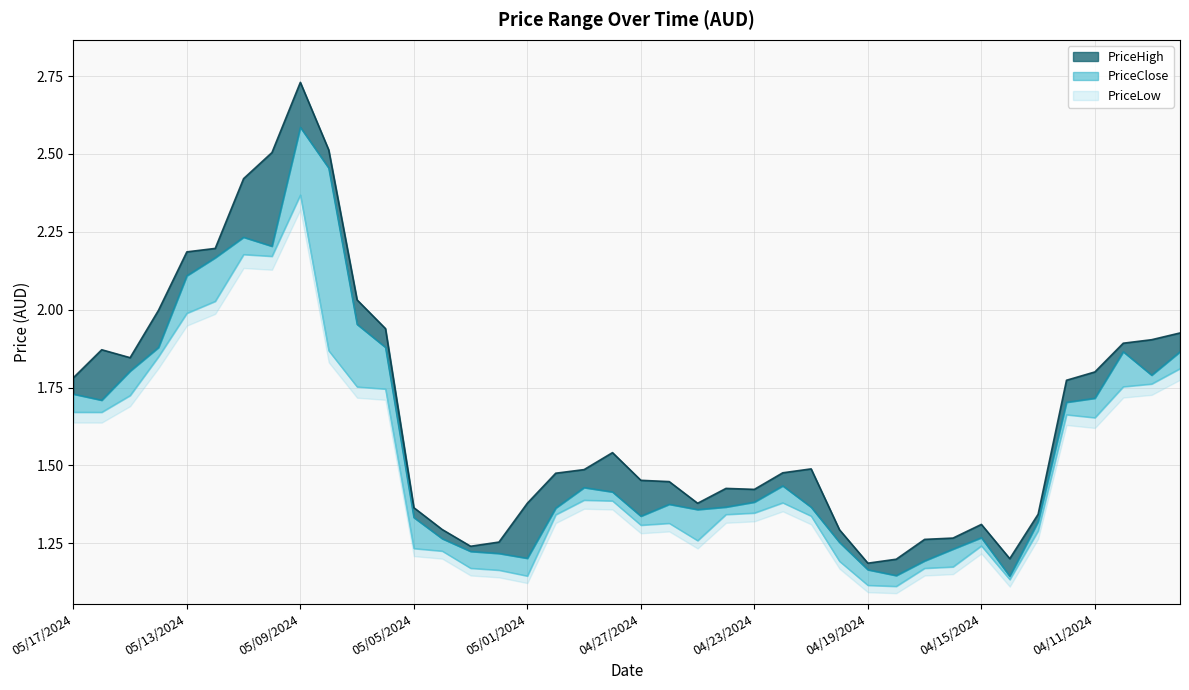

How many interior local valleys does the PriceHigh series have?

6